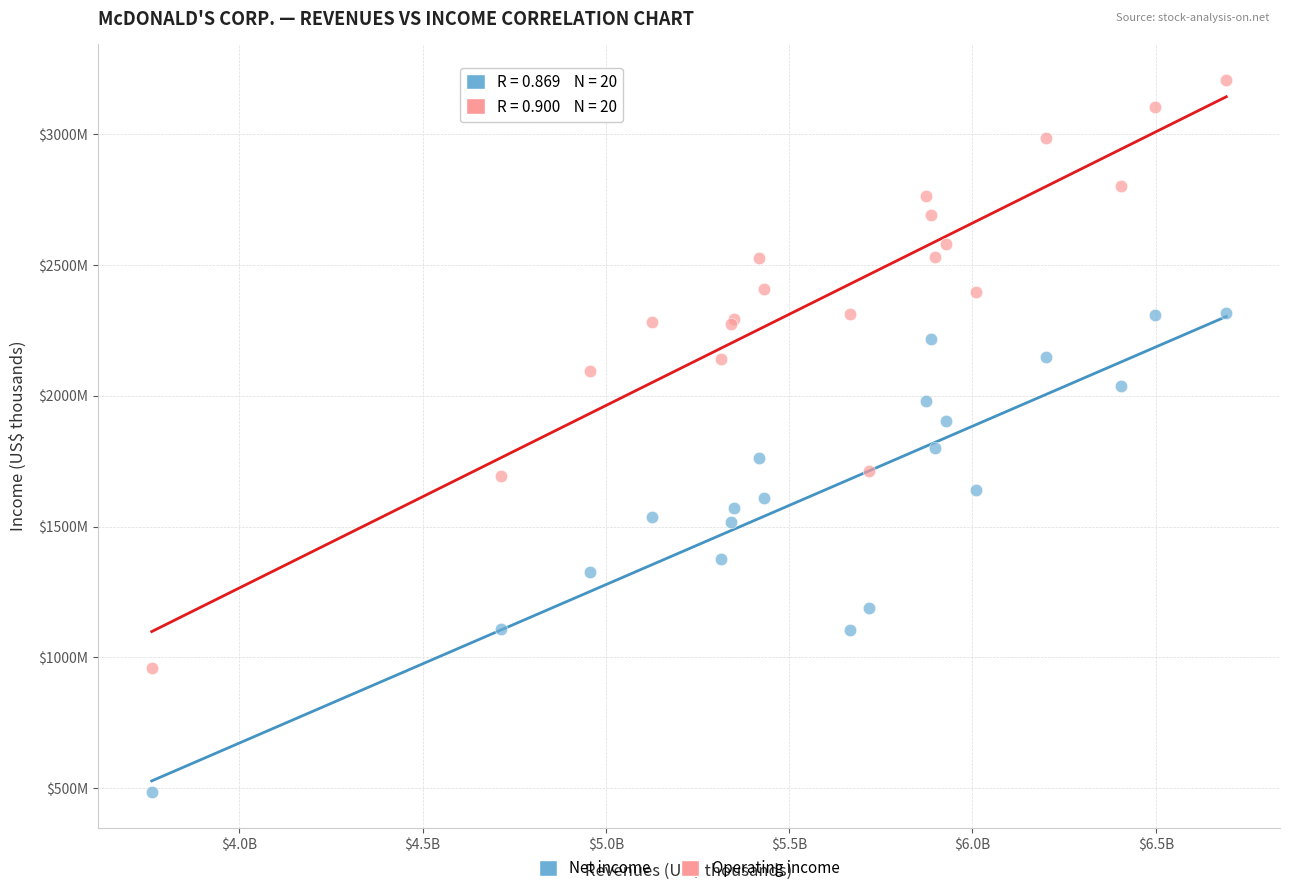

Which series has the largest Y range (max minus min)?

Operating income